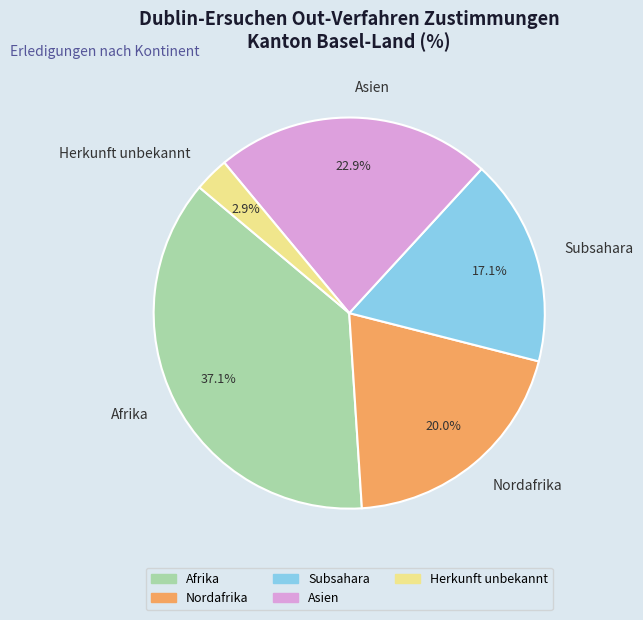

To the nearest percent, what is the average slice percentage?

20%